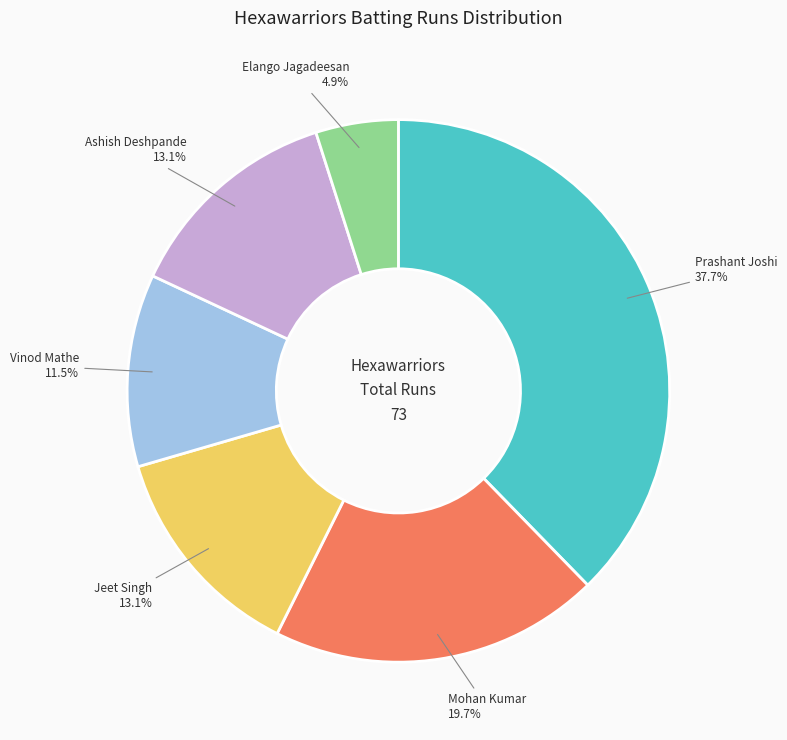

Is there a majority slice in this chart?

No